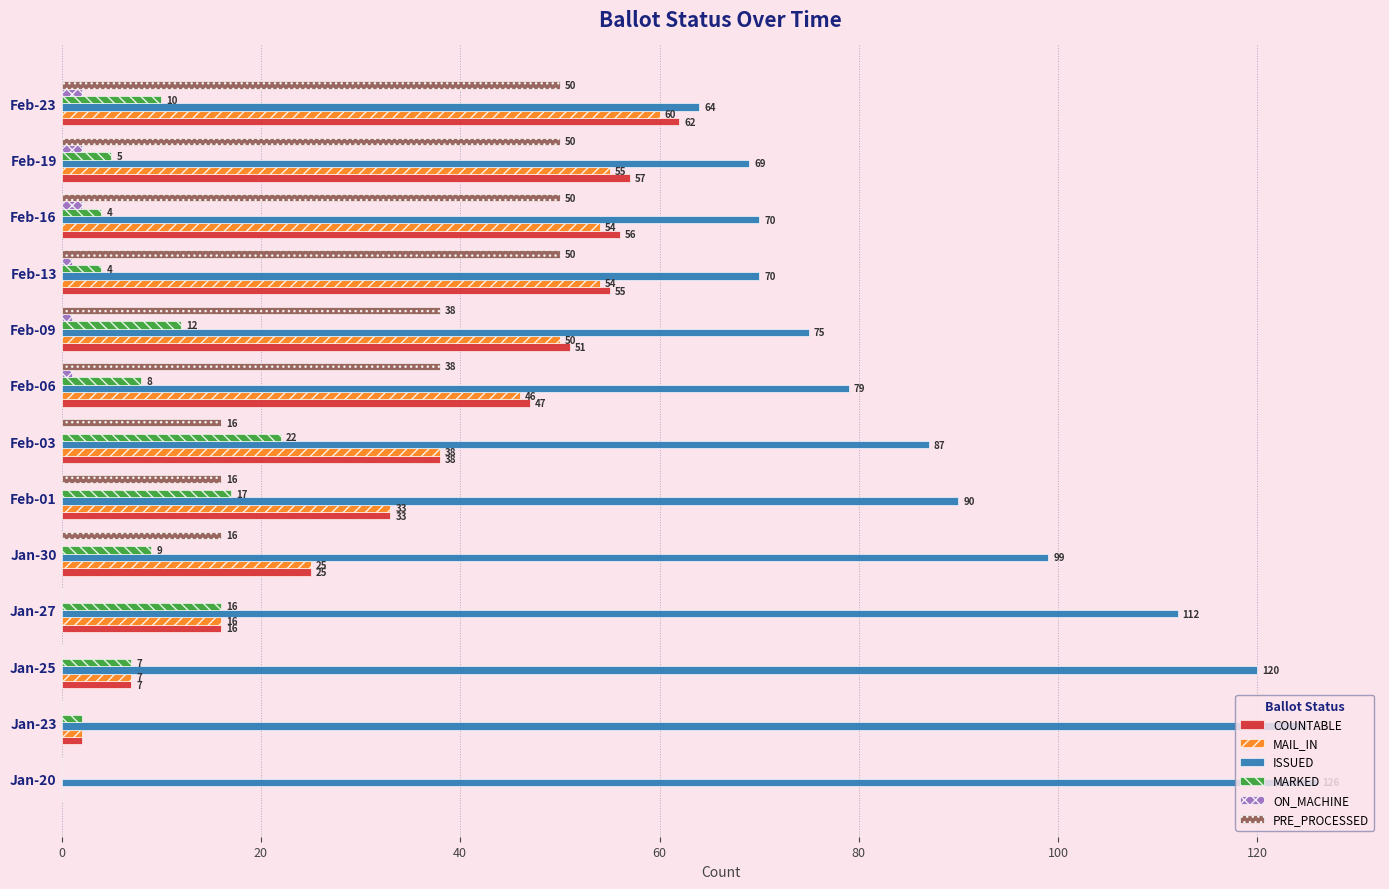

The value of MAIL_IN at Jan-23 is 2. True or false?

True